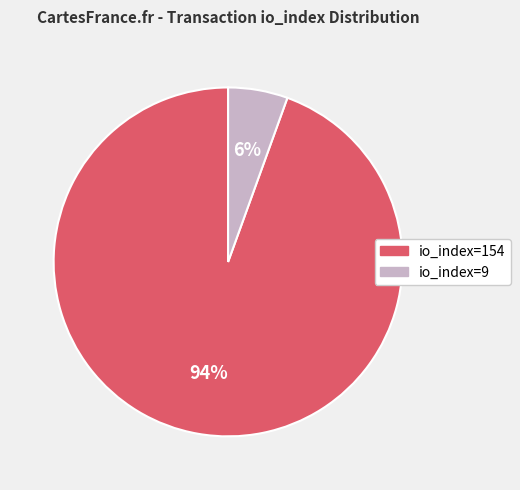

Which category has the smallest portion of the pie?

io_index=9